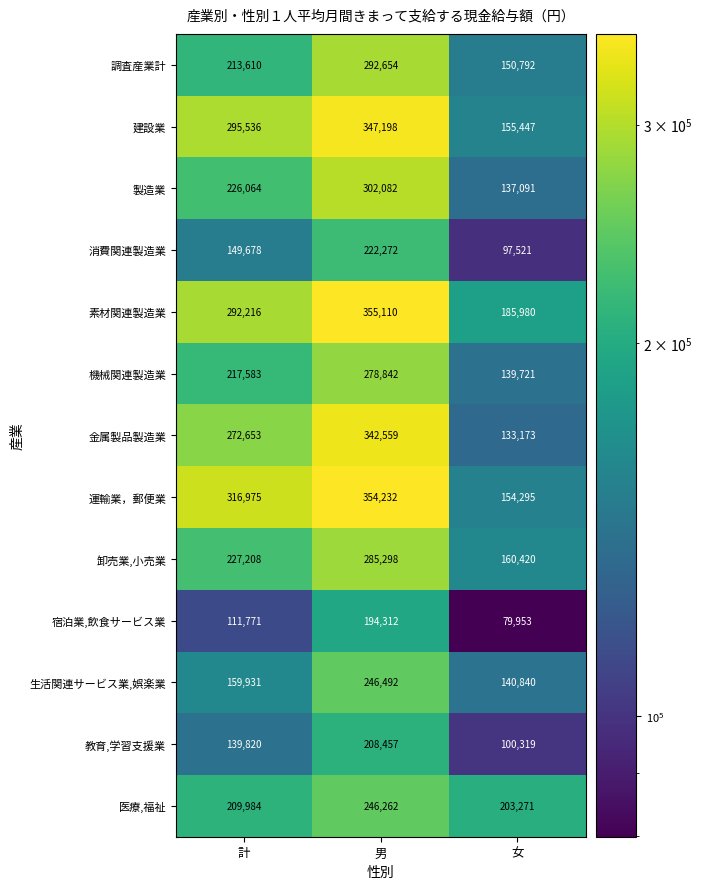

Rank the categories by 運輸業，郵便業 value from highest to lowest.

男, 計, 女